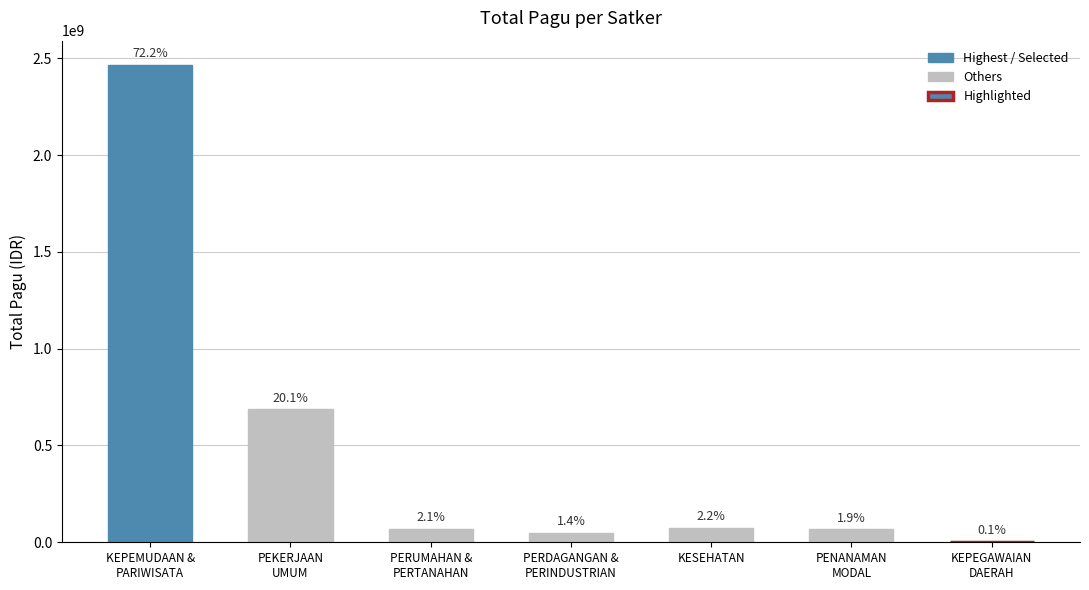

Are the bars horizontal?

No